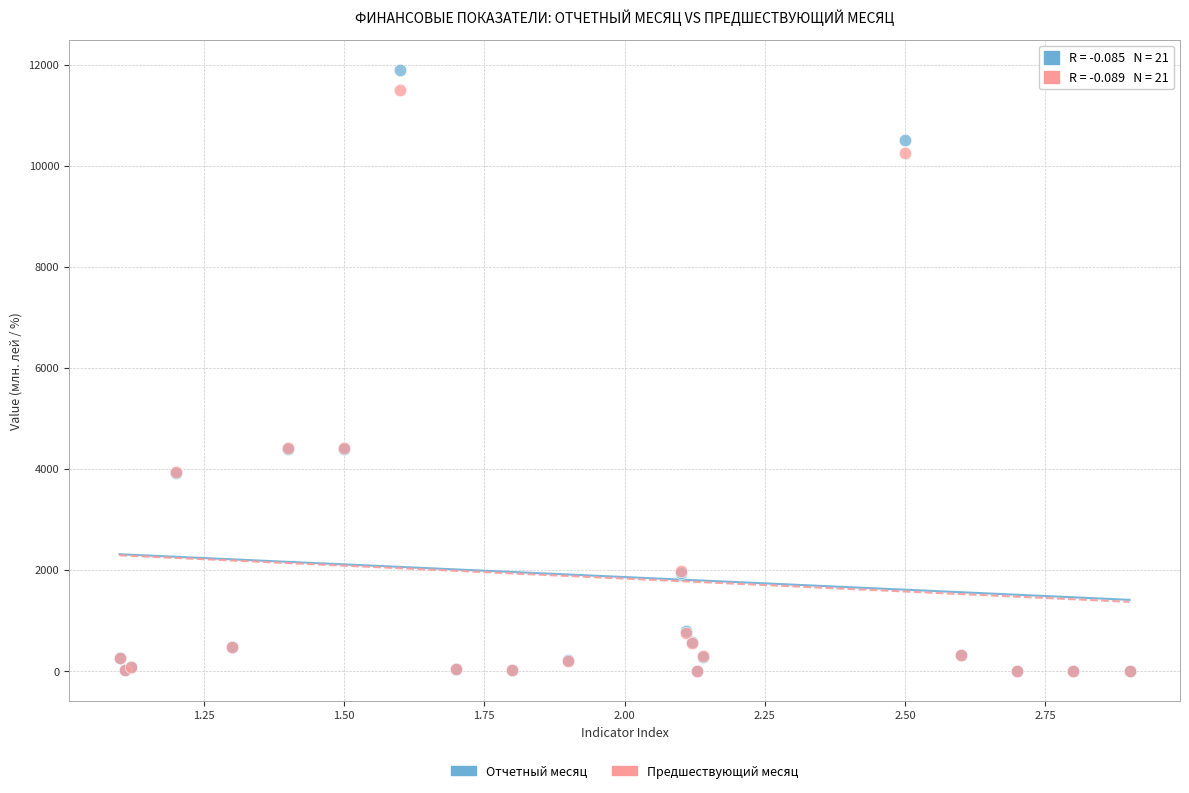

What are all the series names shown in the legend?

Отчетный месяц, Предшествующий месяц